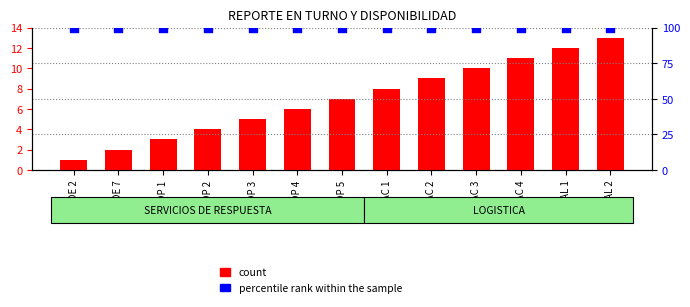

Which series contains the highest Y value?

percentile rank within the sample